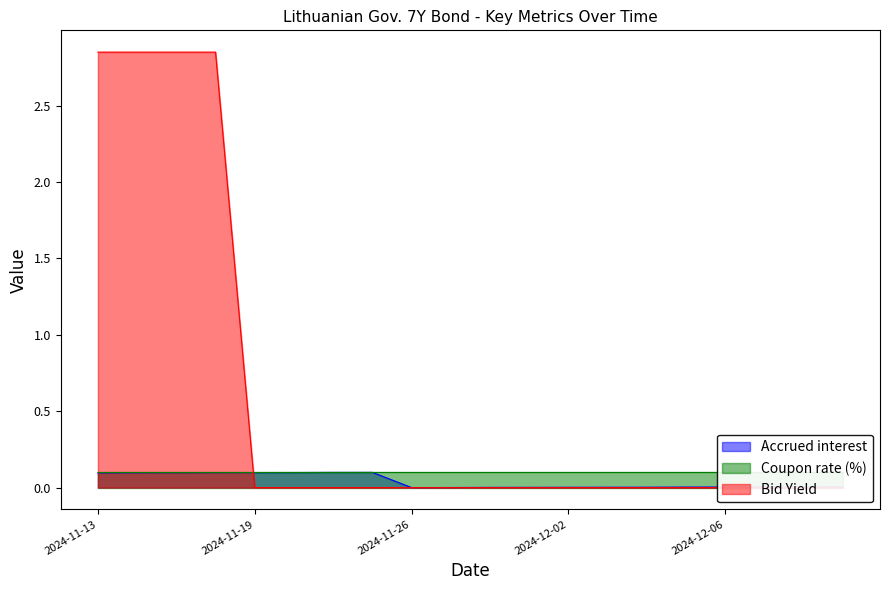

Which series has the widest spread of values?

Bid Yield